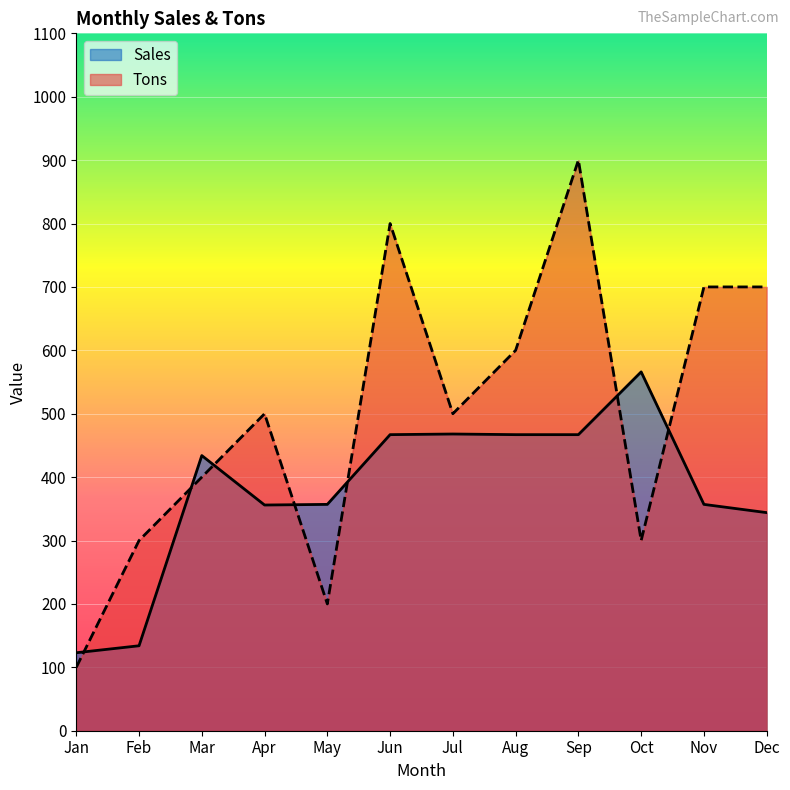

True or false: Sales has a value of 566 at Oct.

True